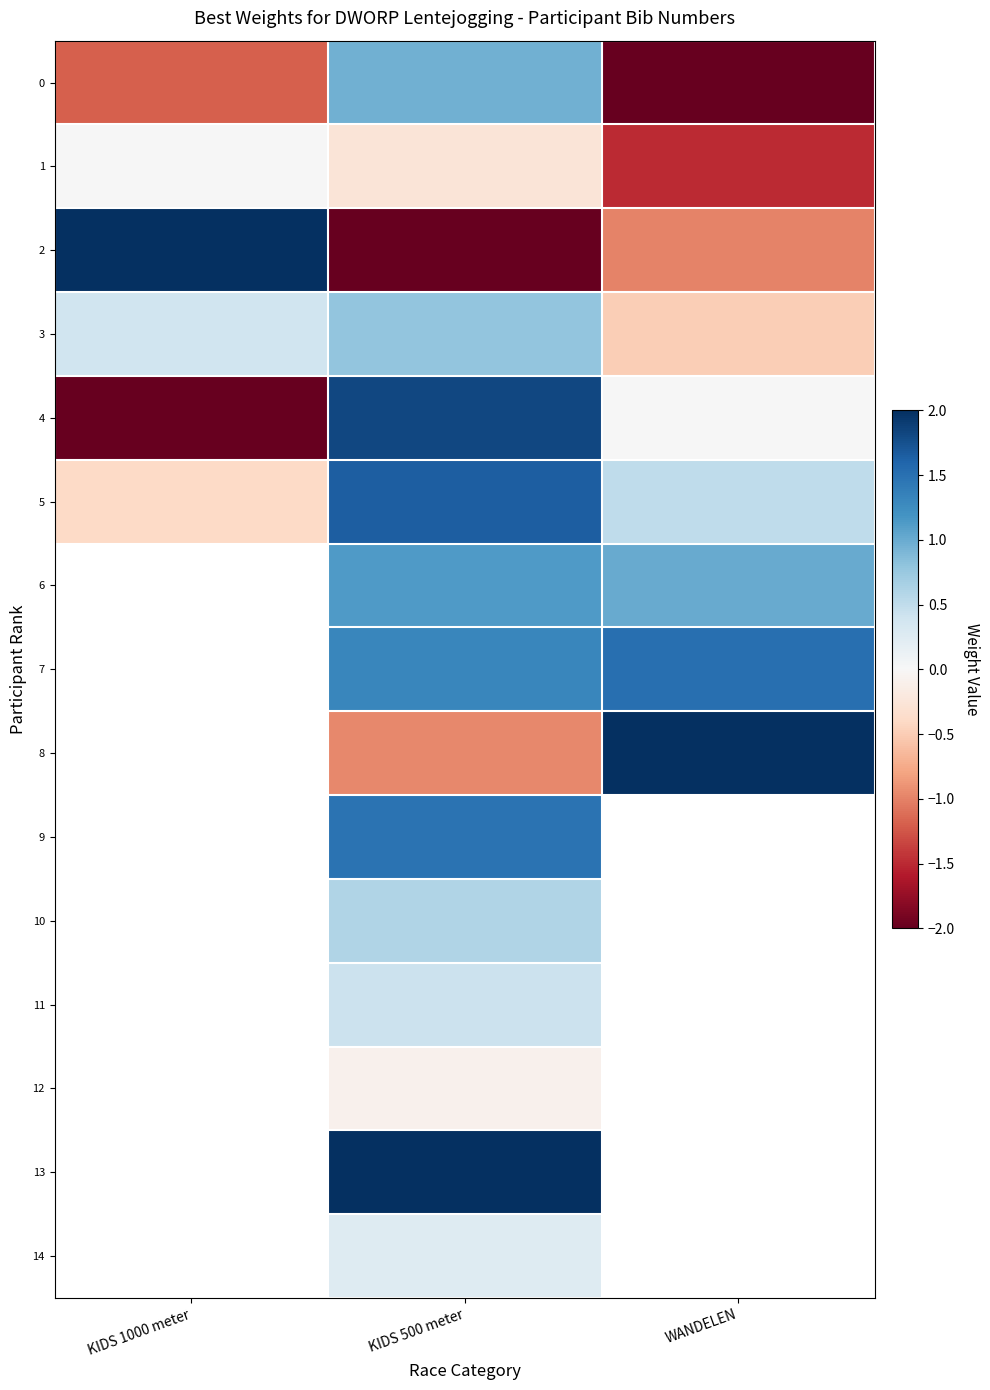

What is the sum of all 0 values?

-2.2